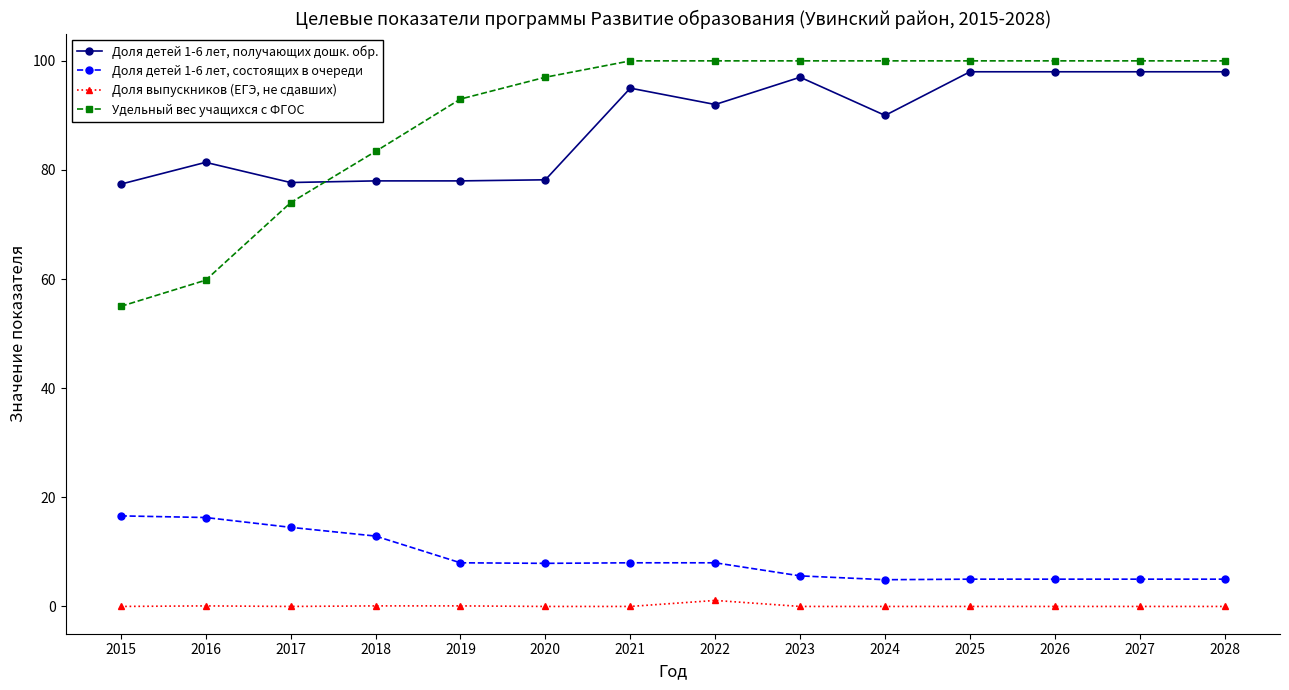

What is the lowest value of the Удельный вес учащихся с ФГОС series?

55.0